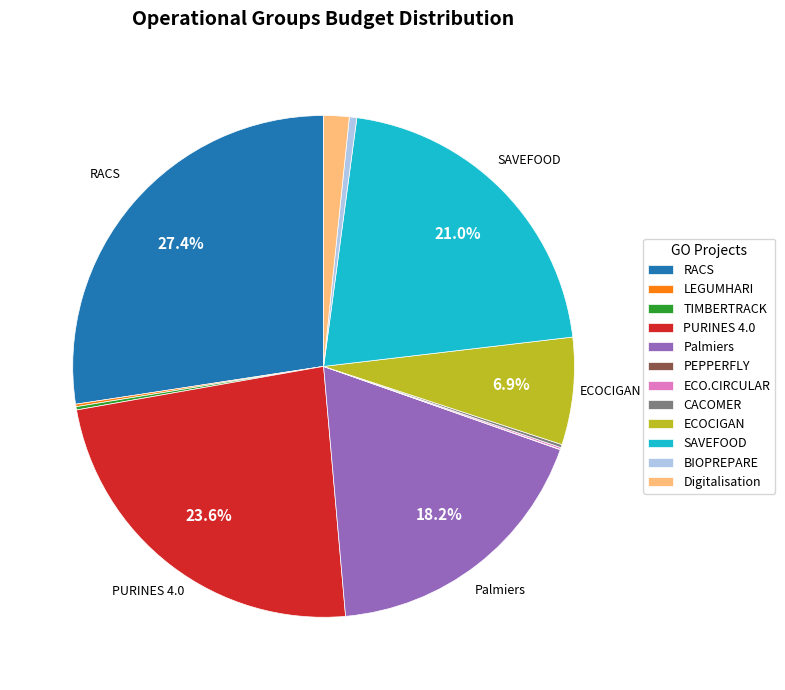

What percentage is NOT represented by Palmiers?

81.8%